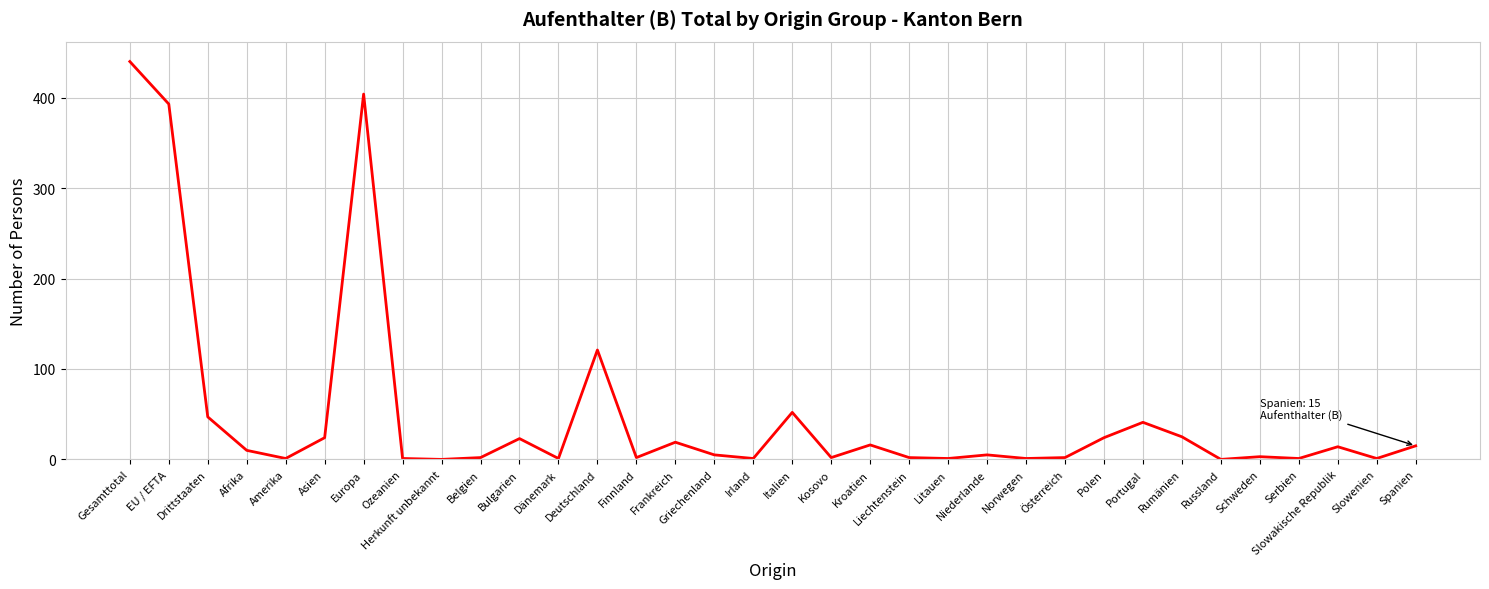

The value at Herkunft unbekannt is 0. True or false?

True